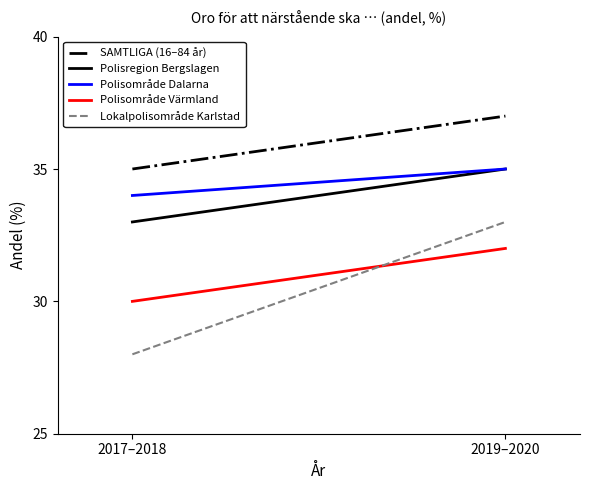

Reading left to right, what are all the values shown in this chart?

SAMTLIGA (16–84 år): 2017–2018=35	2019–2020=37
Polisregion Bergslagen: 2017–2018=33	2019–2020=35
Polisområde Dalarna: 2017–2018=34	2019–2020=35
Polisområde Värmland: 2017–2018=30	2019–2020=32
Lokalpolisområde Karlstad: 2017–2018=28	2019–2020=33